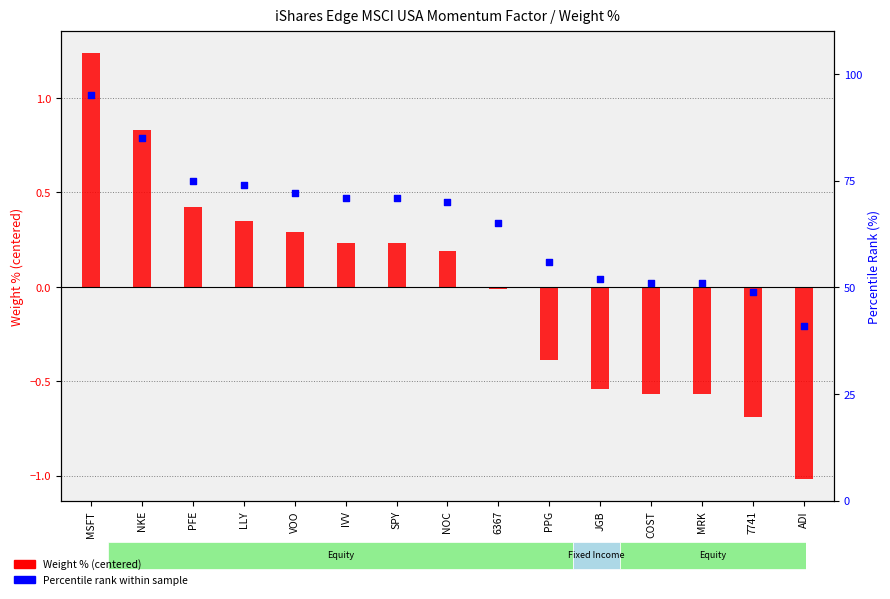

At how many categories does at least one series exceed 56?

9